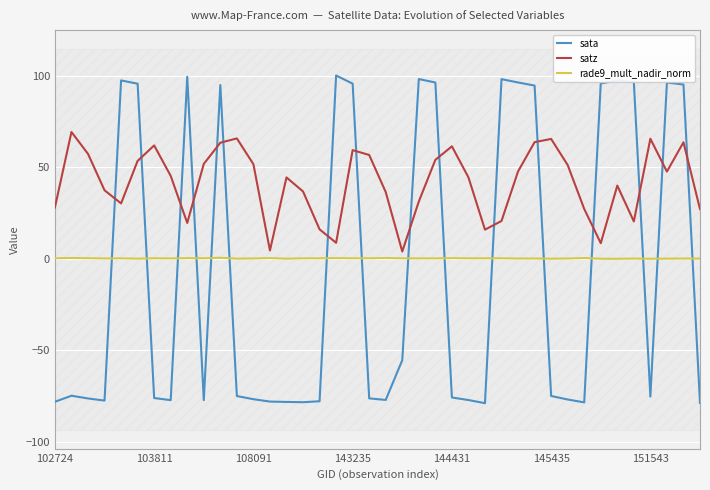

After their last crossing, which series has the higher values: rade9_mult_nadir_norm or sata?

rade9_mult_nadir_norm